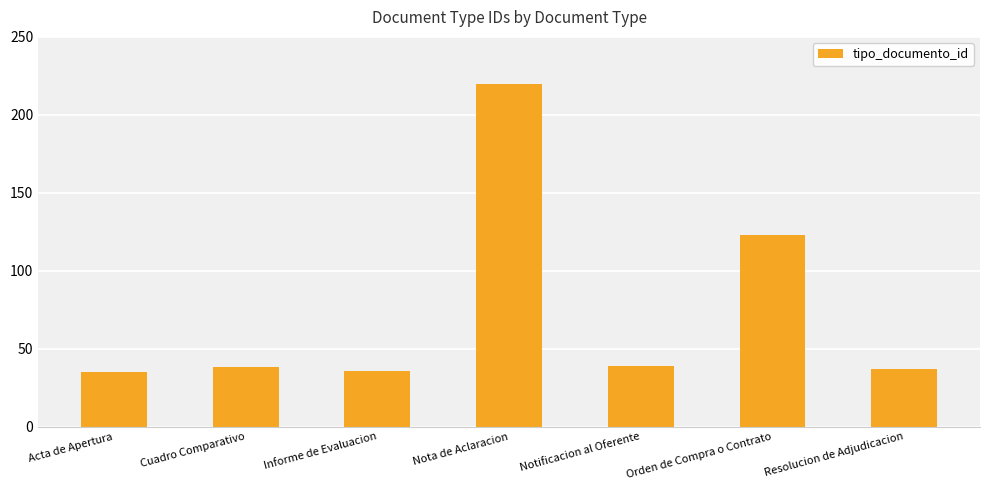

Which label corresponds to the largest value in the chart?

Nota de Aclaracion